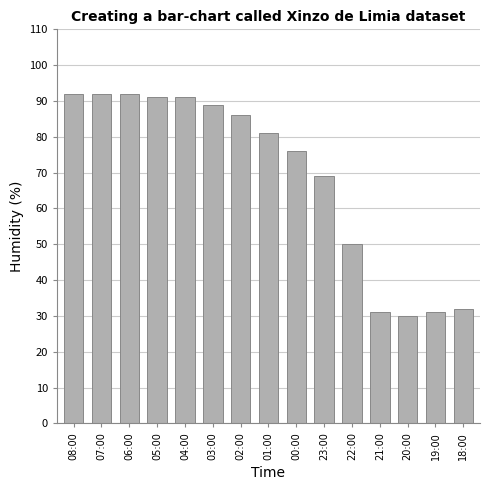

What is the label of the 11th bar from the left?

22:00